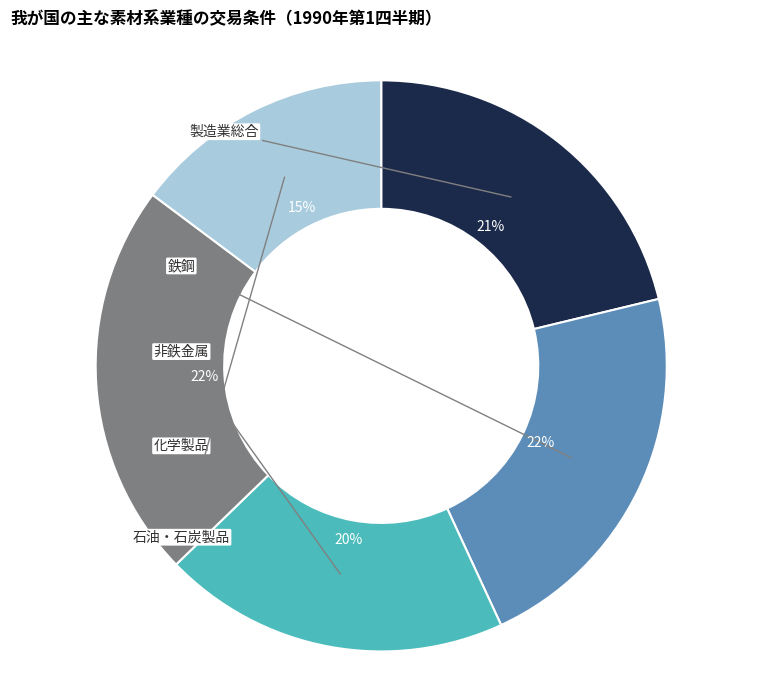

Is there a majority slice in this chart?

No